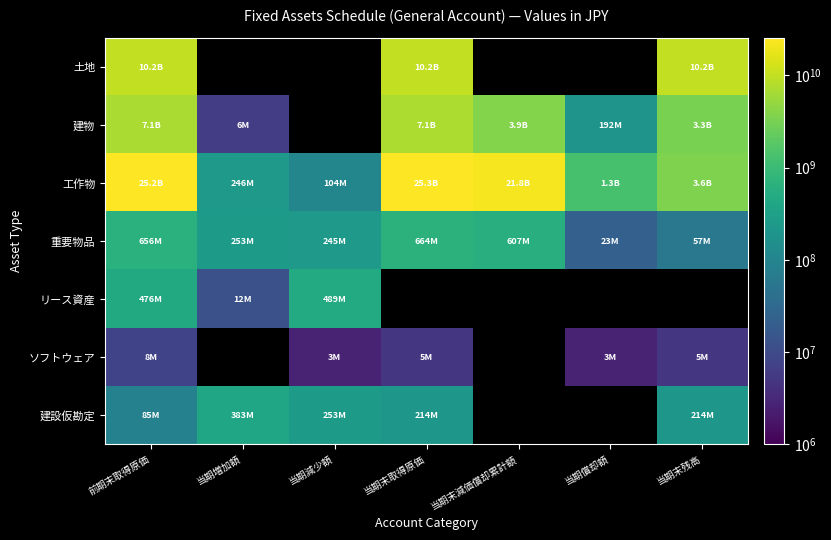

Count the number of data series in this chart.

7